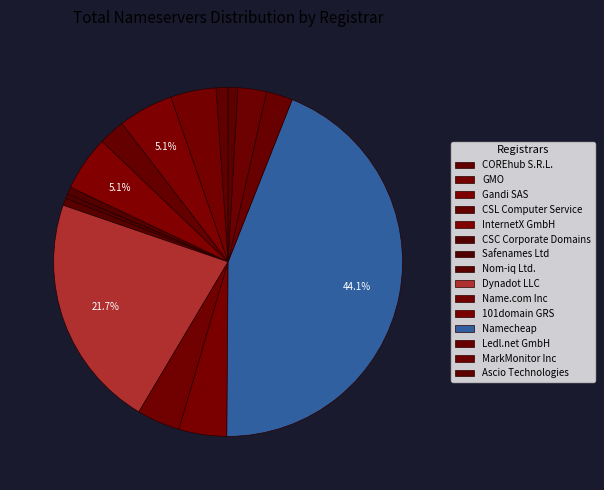

What is the change in value from CSL Computer Service to Nom-iq Ltd.?

-8